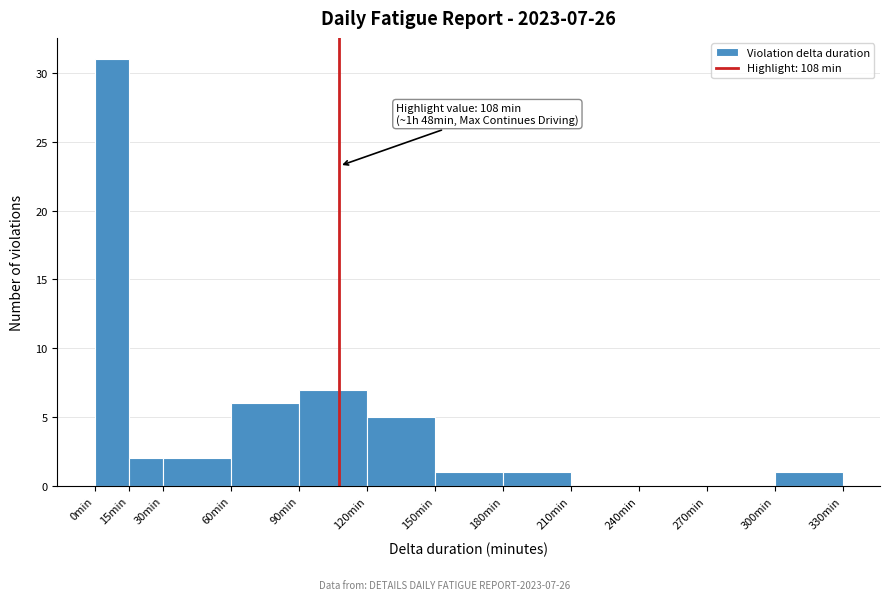

Which range on the x-axis has the tallest bar?

0 to 15